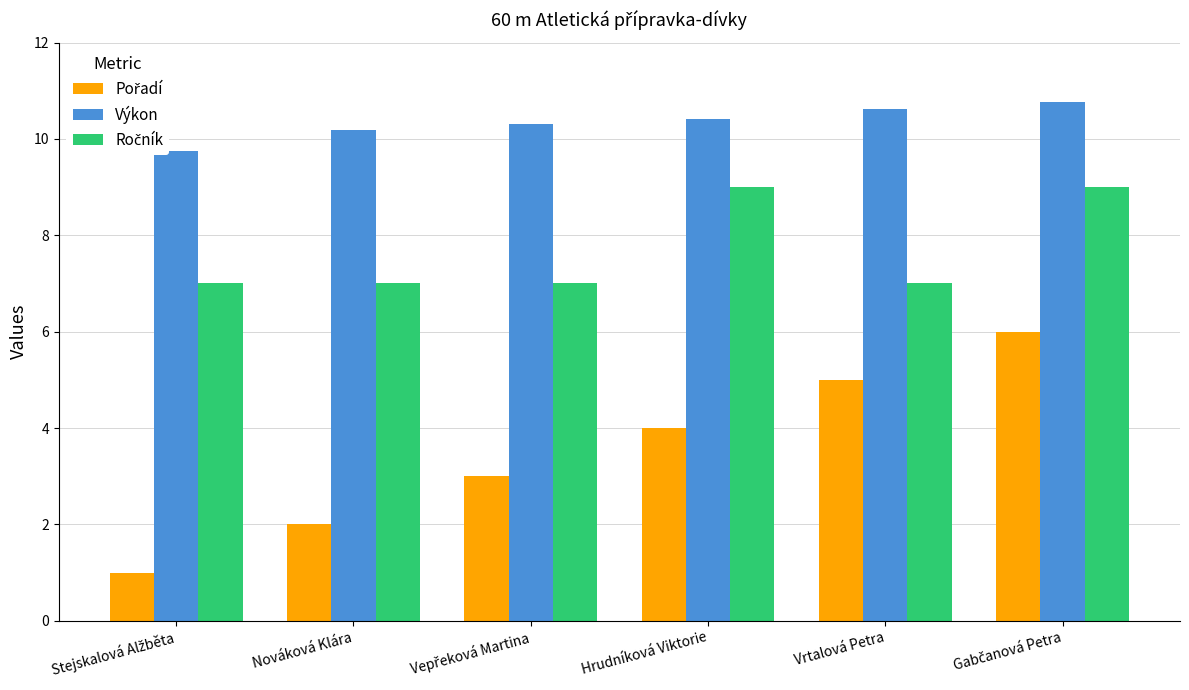

At which category is the sum across all series the highest?

Gabčanová Petra